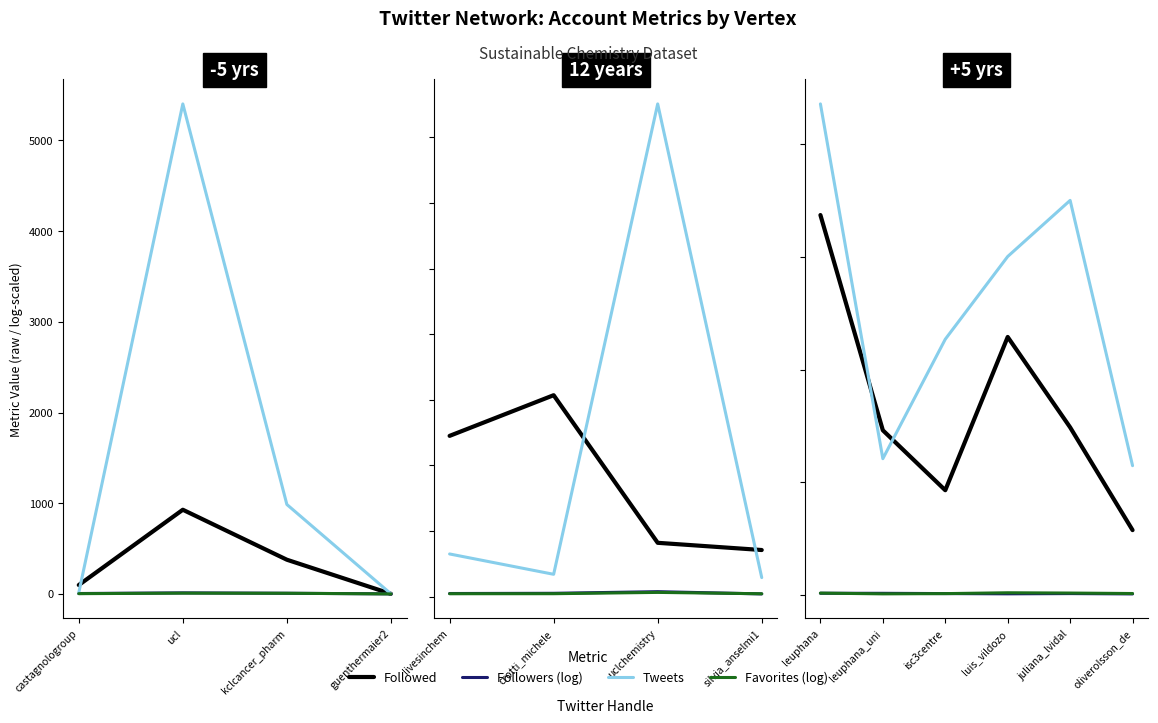

How many intersections are there between Followed and Tweets?

2